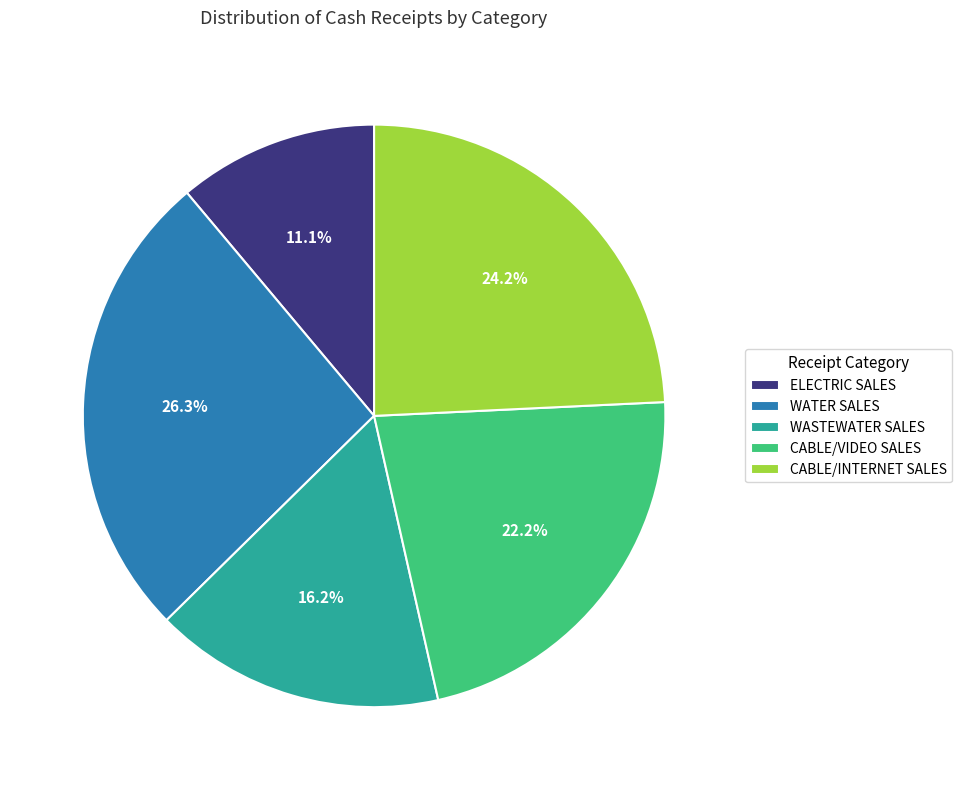

What is the ratio of the value at CABLE/VIDEO SALES to the value at CABLE/INTERNET SALES?

0.9